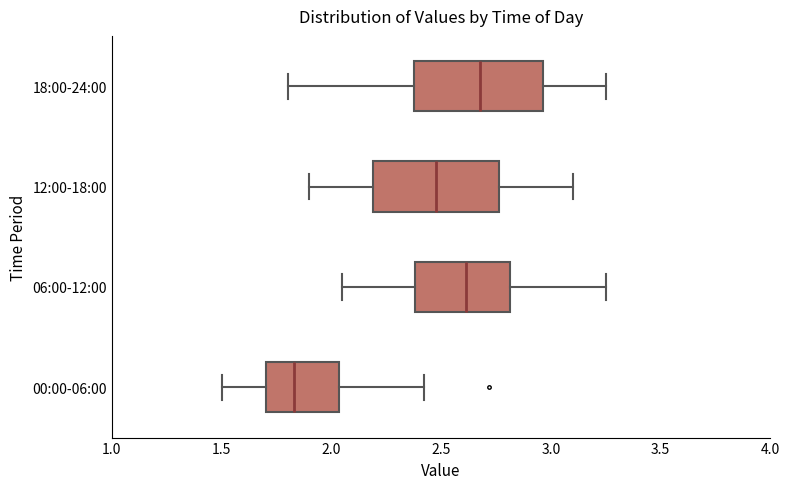

Which box has the furthest to the left median line?

00:00-06:00